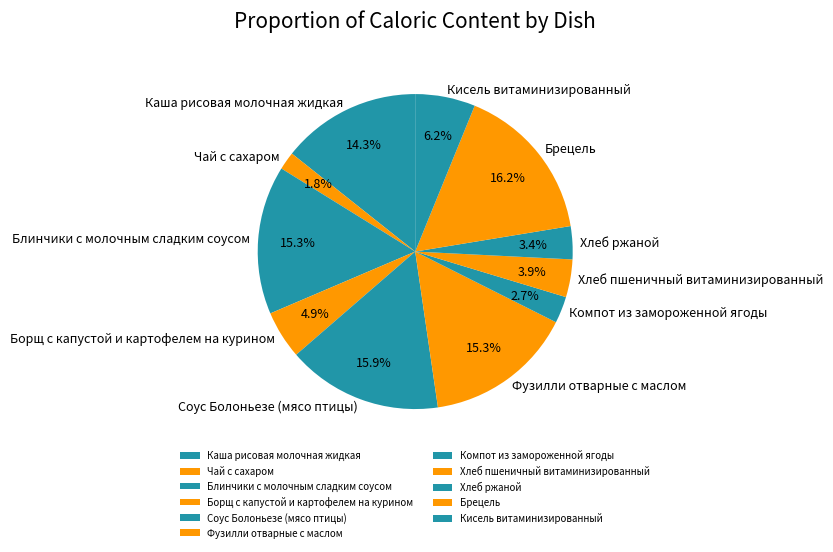

What is the ratio of the value at Каша рисовая молочная жидкая to the value at Фузилли отварные с маслом?

0.9